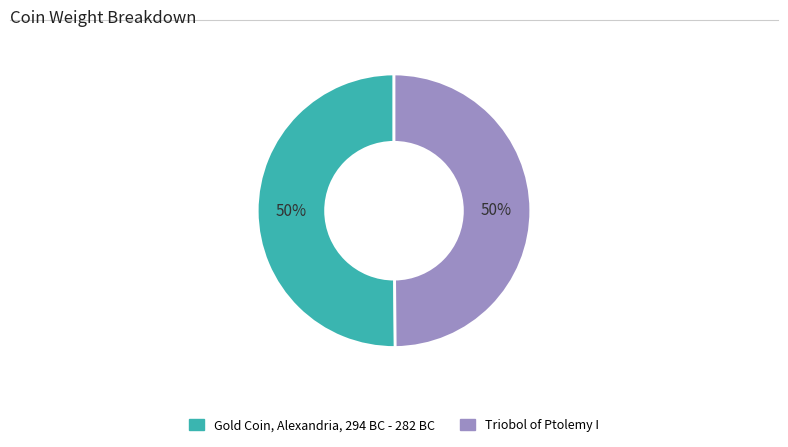

How many slices are in this pie chart?

2